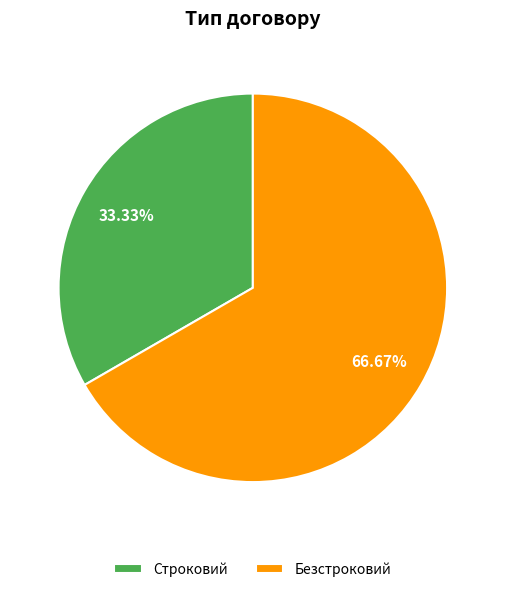

Is Безстроковий the majority of the pie?

Yes